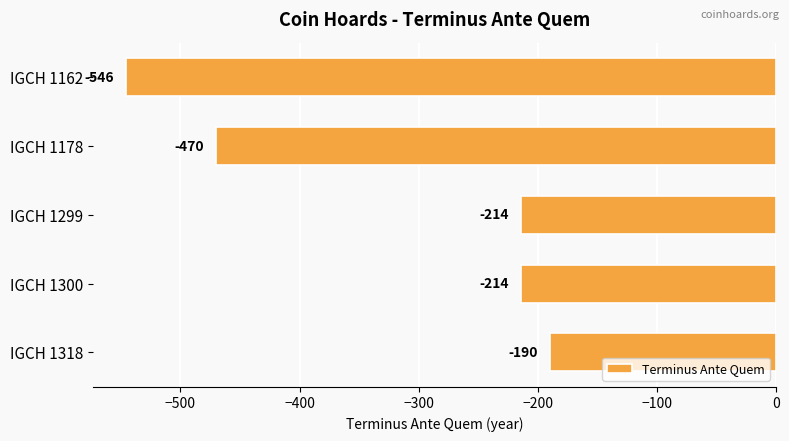

What is the greatest value displayed?

-190